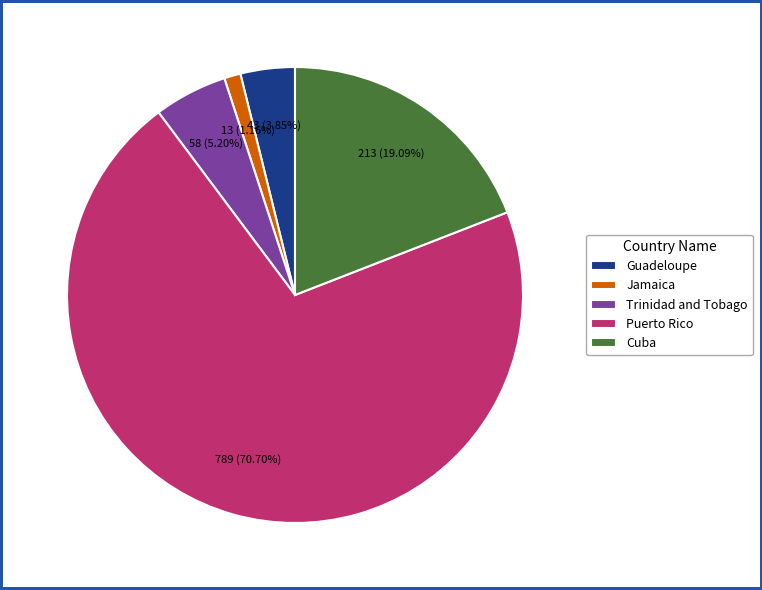

Does any single category account for the majority?

Yes